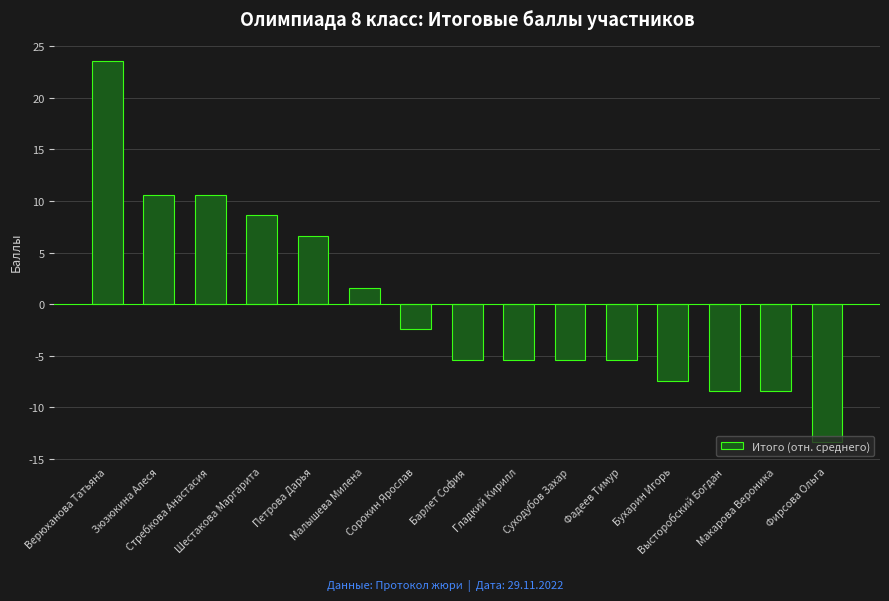

Is it true that the value at Верюханова Татьяна is 23.6?

True